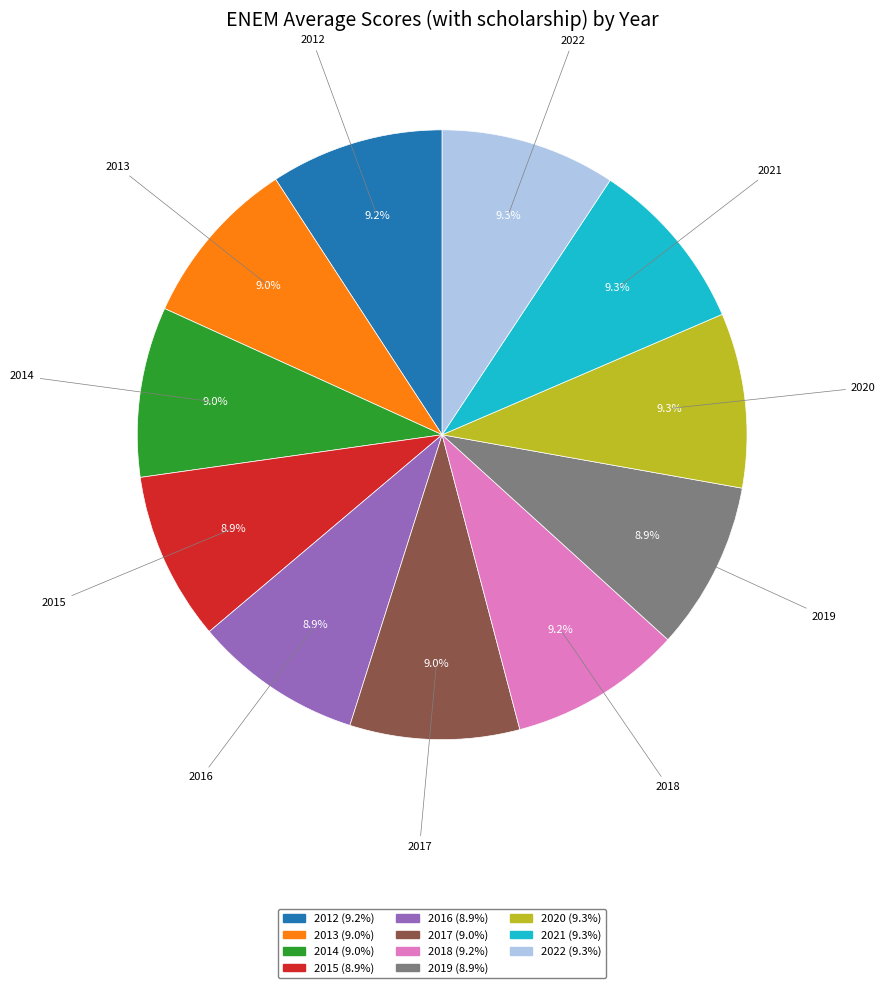

What is the ratio of the value at 2018 to the value at 2016?

1.0